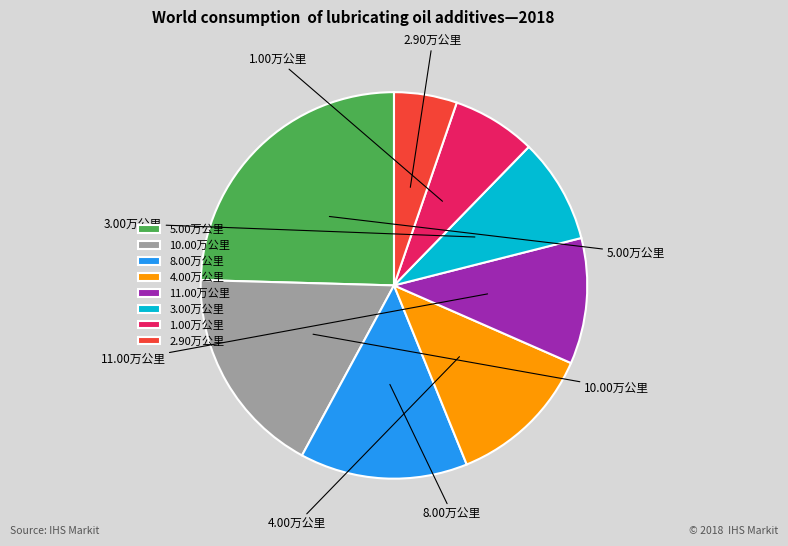

To the nearest percent, what is the difference between the largest and smallest slice percentages?

19%